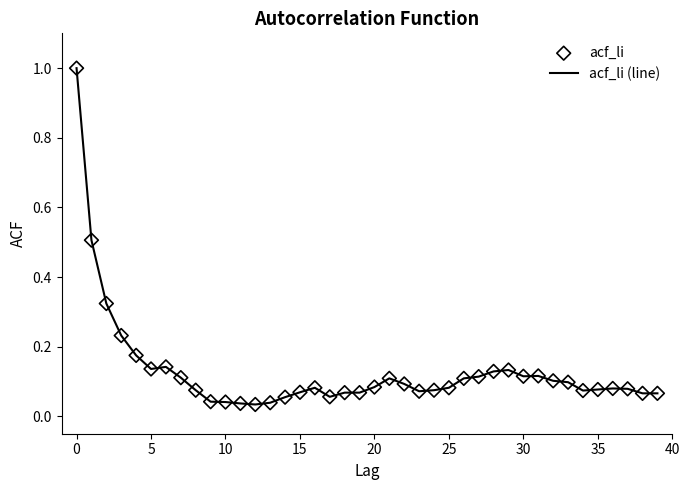

What is the difference between the maximum and minimum values?

1.0